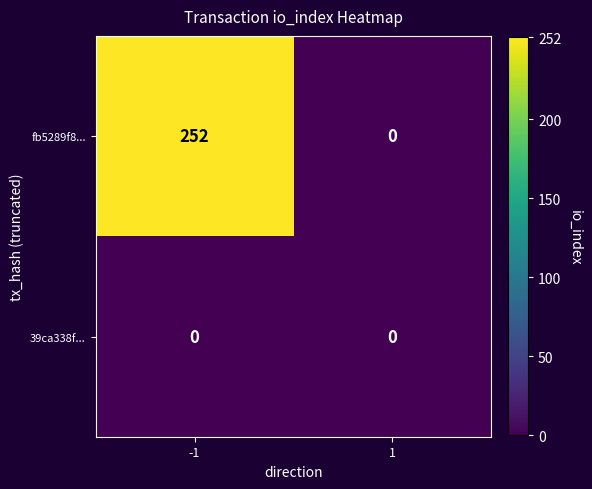

The fb5289f8... series shows -129 at 1. True or false?

False